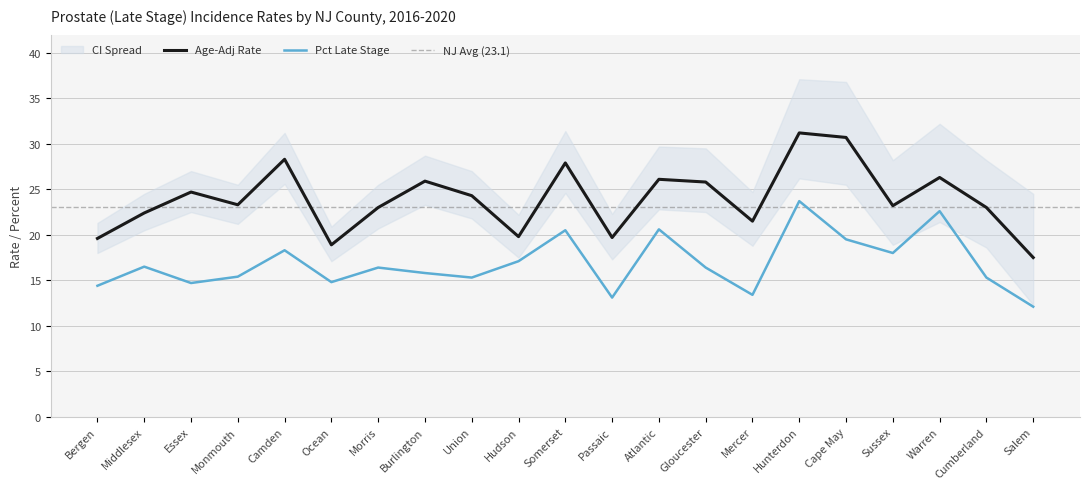

What is the difference between the Age-Adj Rate values at Morris and Essex?

1.7